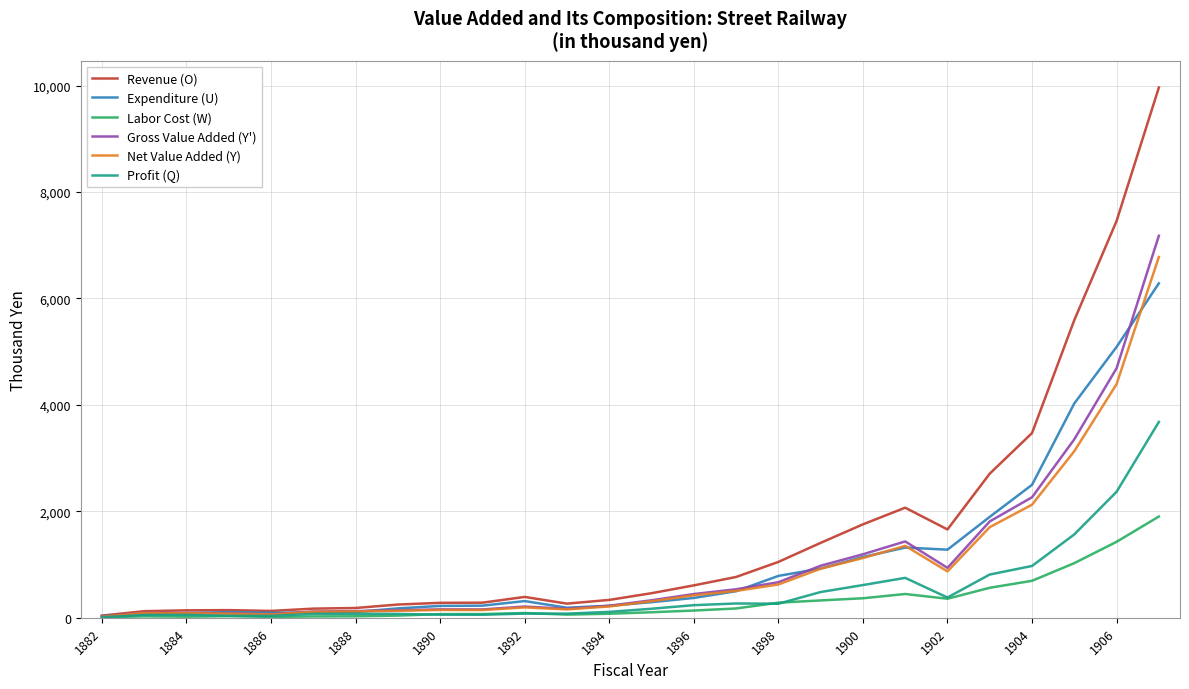

Which series has the largest total across all categories?

Revenue (O)